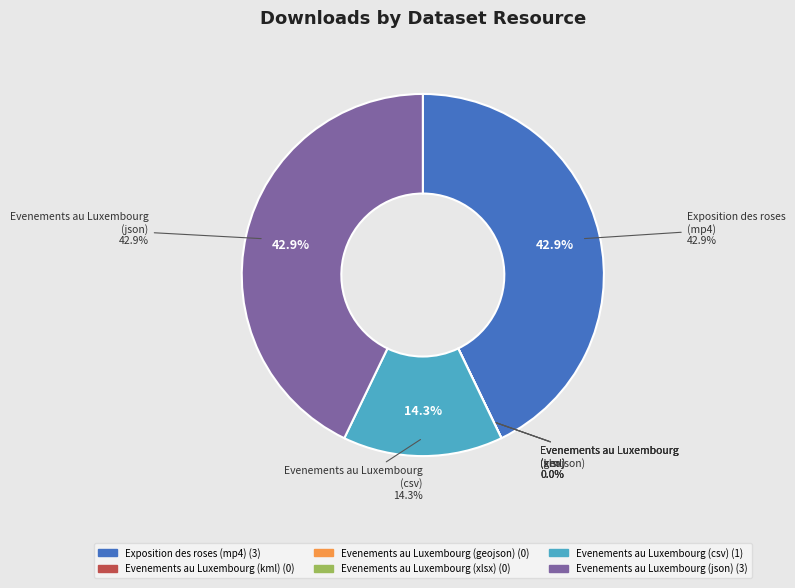

To the nearest percent, what is the difference between the largest and smallest slice percentages?

43%